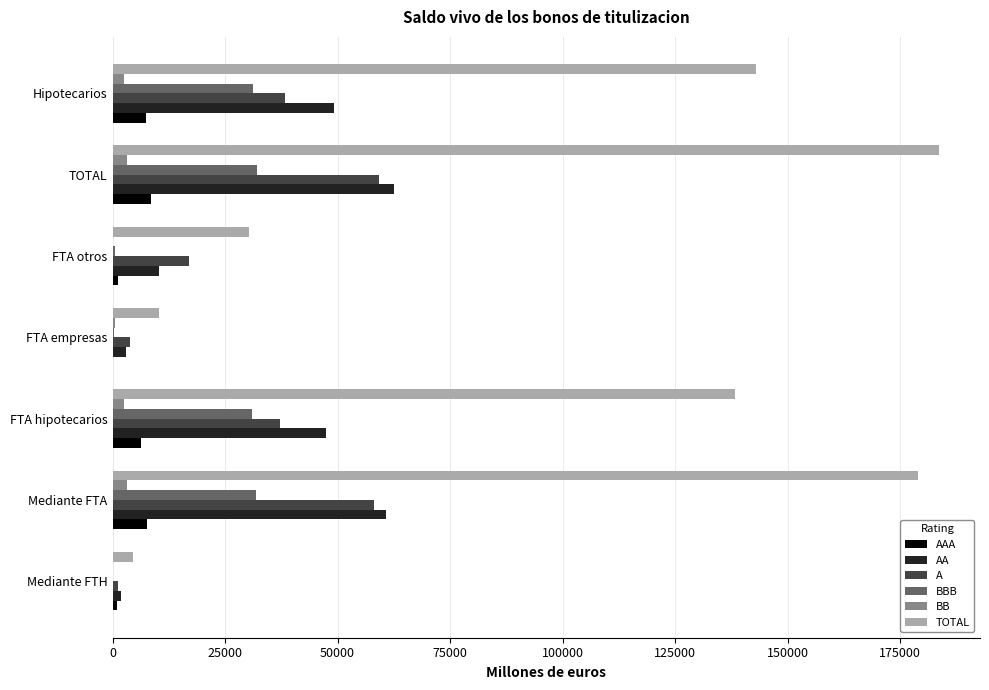

What are all the series names shown in the legend?

AAA, AA, A, BBB, BB, TOTAL